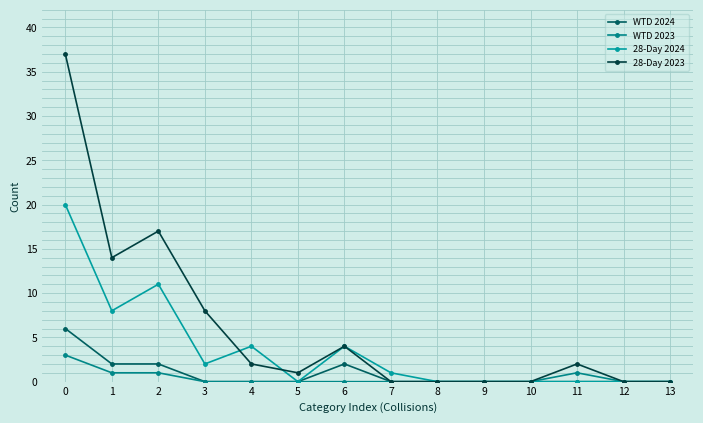

How many categories are shown in the chart?

14